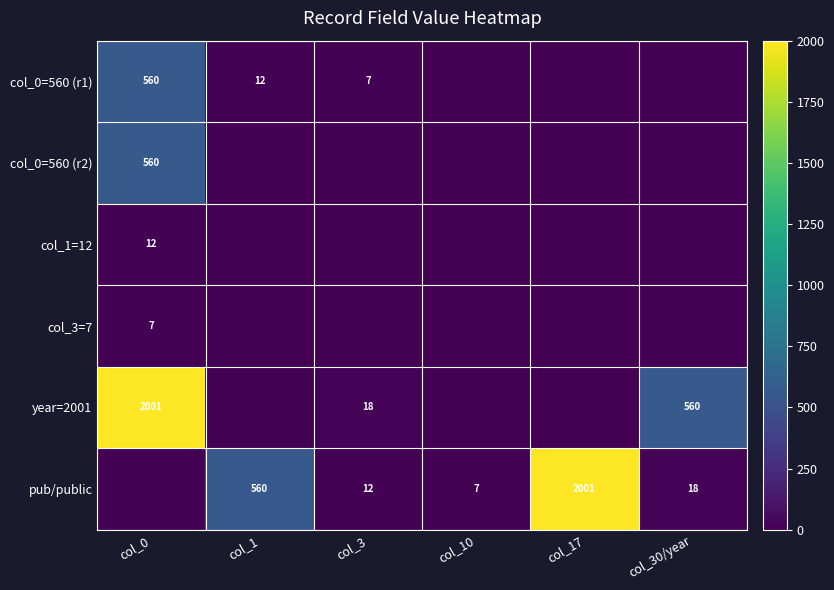

Is the value of col_1=12 at col_0 greater than the value of col_0=560 (r1) at col_0?

No